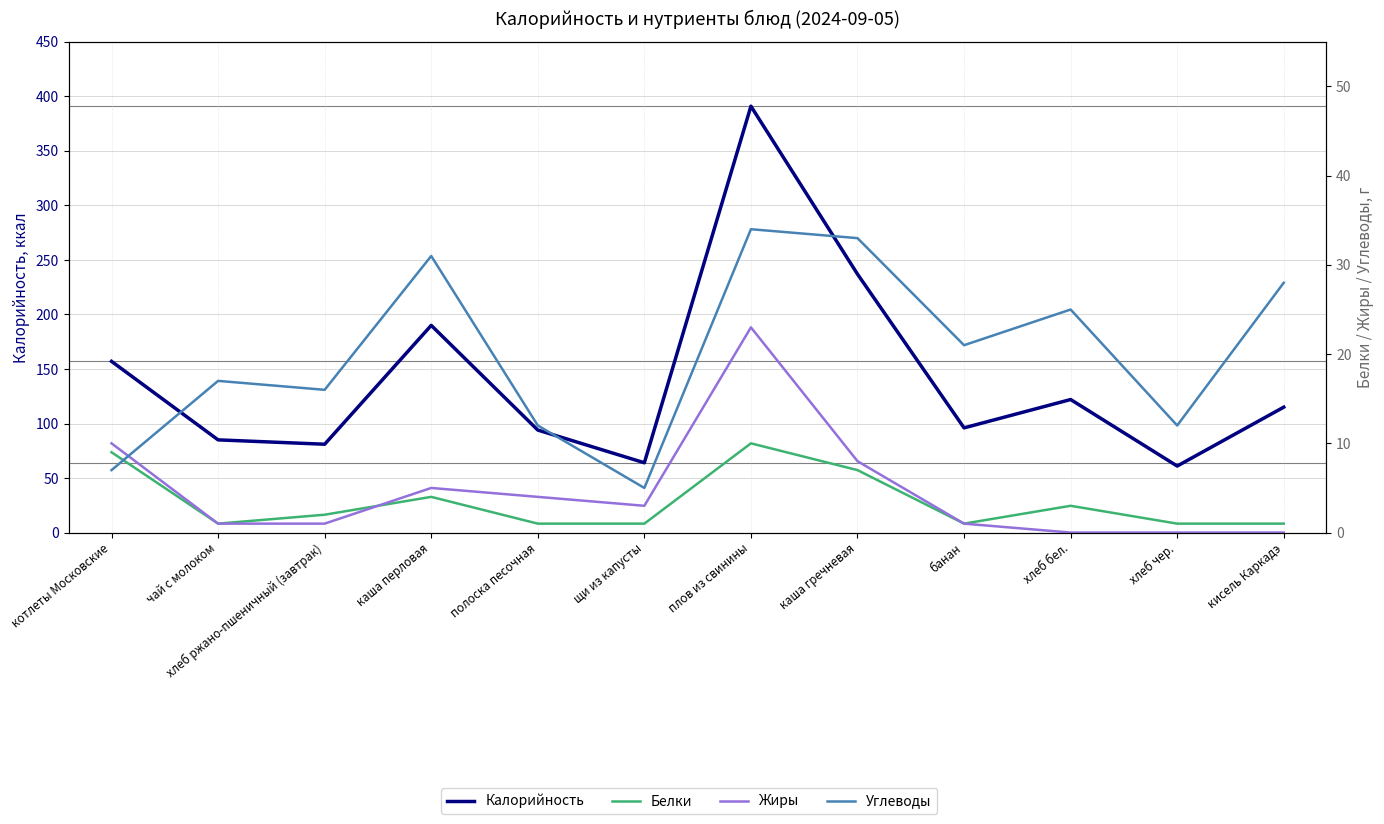

Reading left to right, extract all data points from this chart.

Калорийность: котлеты Московские=157	чай с молоком=85	хлеб ржано-пшеничный (завтрак)=81	каша перловая=190	полоска песочная=94	щи из капусты=64	плов из свинины=391	каша гречневая=237	банан=96	хлеб бел.=122	хлеб чер.=61	кисель Каркадэ=115
Белки: котлеты Московские=9	чай с молоком=1	хлеб ржано-пшеничный (завтрак)=2	каша перловая=4	полоска песочная=1	щи из капусты=1	плов из свинины=10	каша гречневая=7	банан=1	хлеб бел.=3	хлеб чер.=1	кисель Каркадэ=1
Жиры: котлеты Московские=10	чай с молоком=1	хлеб ржано-пшеничный (завтрак)=1	каша перловая=5	полоска песочная=4	щи из капусты=3	плов из свинины=23	каша гречневая=8	банан=1	хлеб бел.=0	хлеб чер.=0	кисель Каркадэ=0
Углеводы: котлеты Московские=7	чай с молоком=17	хлеб ржано-пшеничный (завтрак)=16	каша перловая=31	полоска песочная=12	щи из капусты=5	плов из свинины=34	каша гречневая=33	банан=21	хлеб бел.=25	хлеб чер.=12	кисель Каркадэ=28